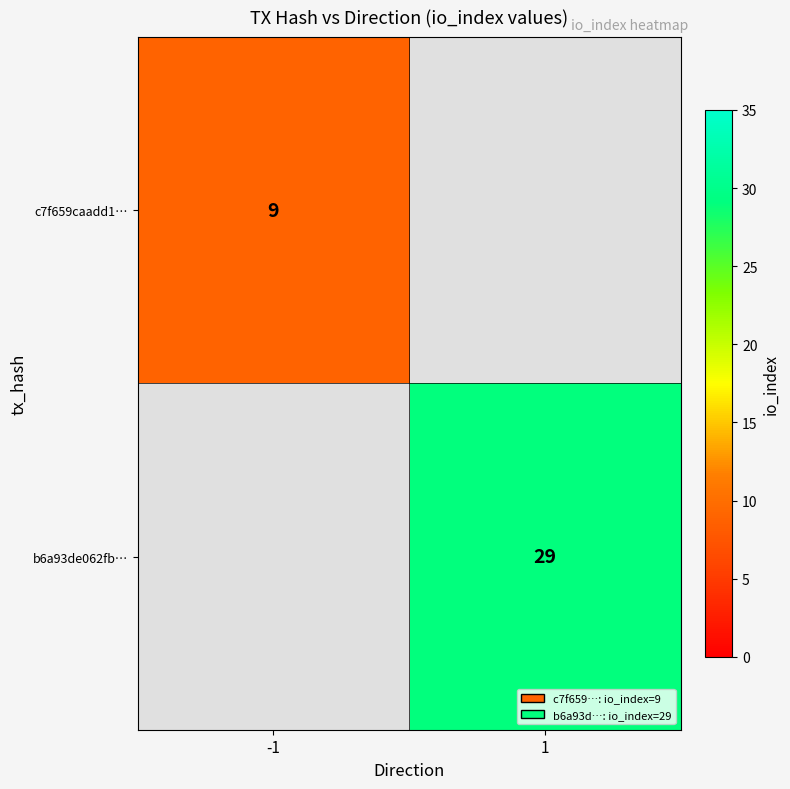

The b6a93de062fb… series shows 29 at 1. True or false?

True